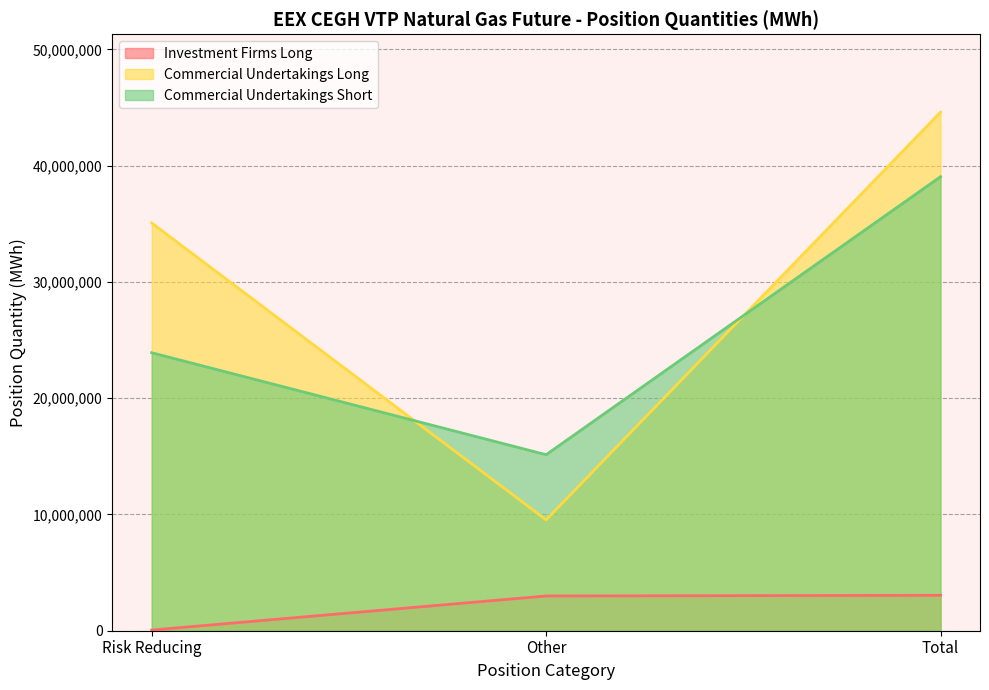

What is the spread (max minus min) of values at Risk Reducing?

35018186